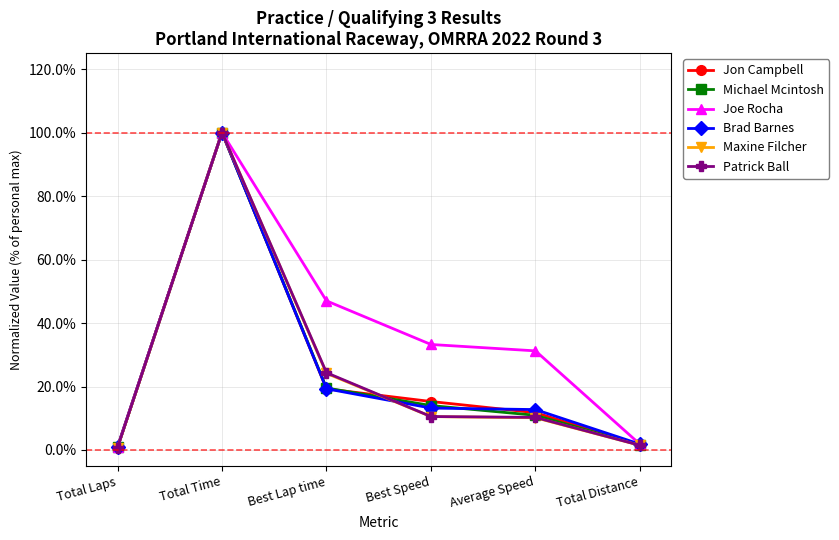

True or false: Patrick Ball has more than 2 interior local peaks.

False